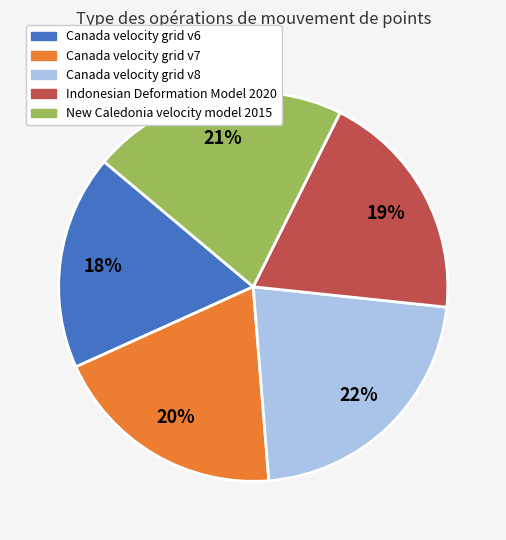

To the nearest percent, what is the difference between the largest and smallest slice percentages?

4%